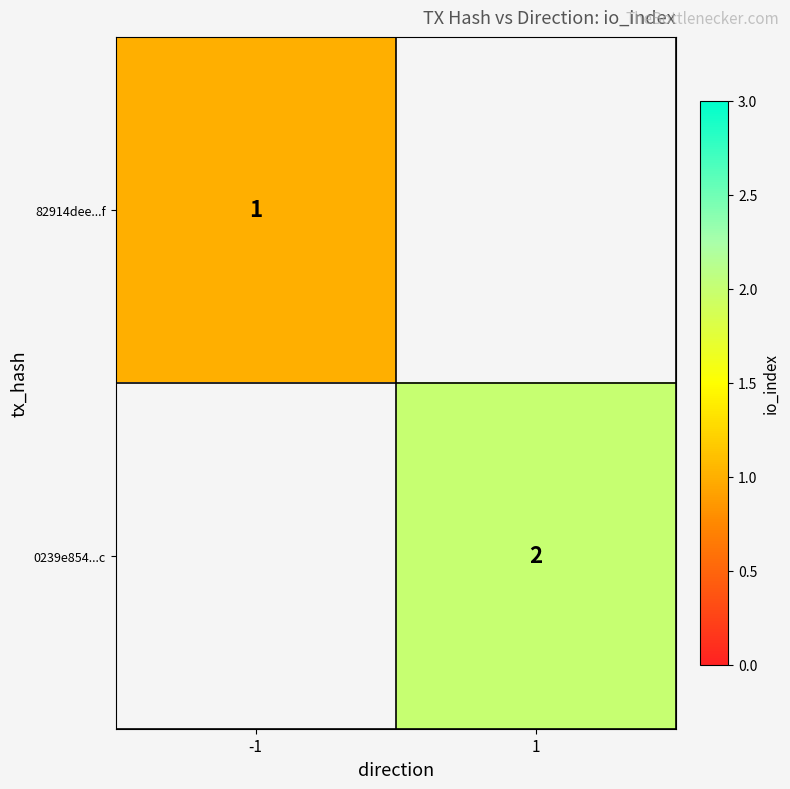

Count the number of data series in this chart.

2